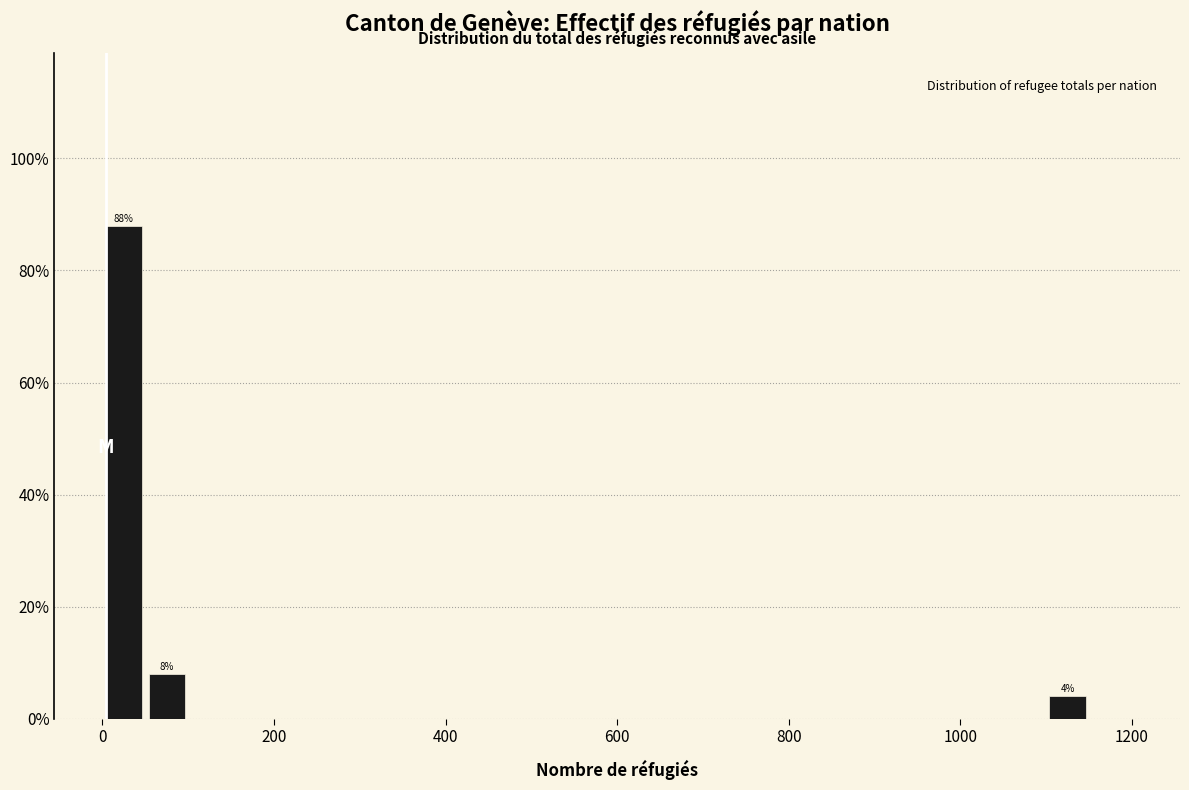

Read against the x-axis, roughly where is the centre of the tallest bar?

20